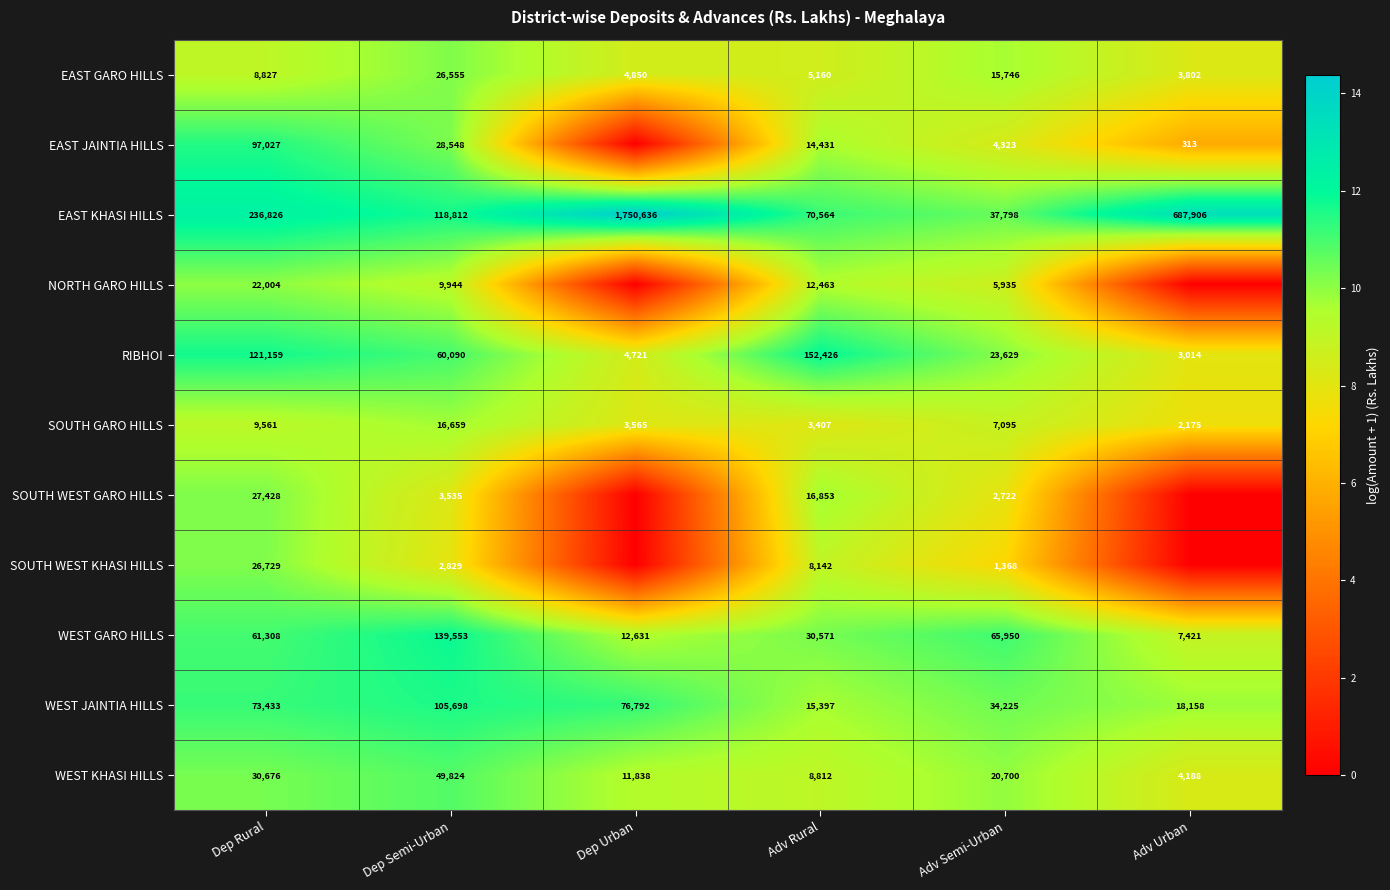

List the labels in order of EAST GARO HILLS value, largest first.

Dep Semi-Urban, Adv Semi-Urban, Dep Rural, Adv Rural, Dep Urban, Adv Urban